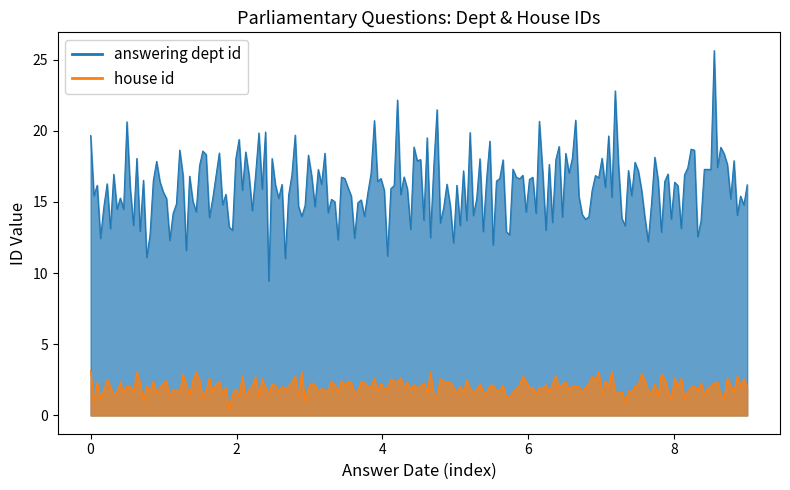

Which series has the largest total across all categories?

answering dept id